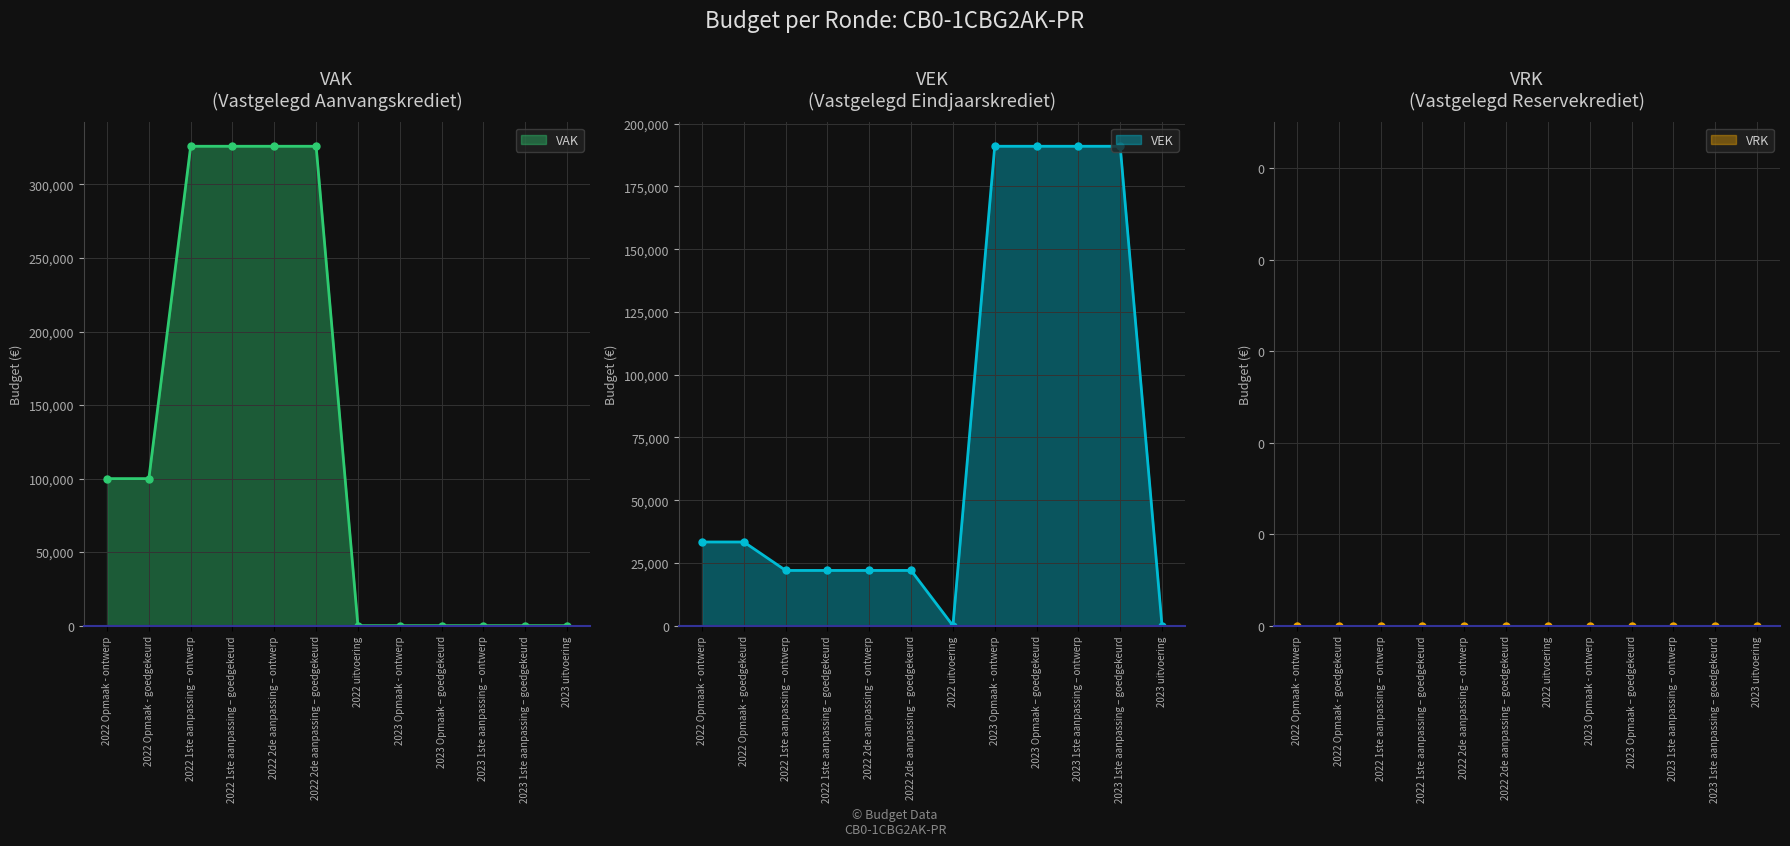

Reading left to right, transcribe all the data shown in this chart.

VAK: 2022 Opmaak - ontwerp=100000	2022 Opmaak - goedgekeurd=100000	2022 1ste aanpassing – ontwerp=326000	2022 1ste aanpassing – goedgekeurd=326000	2022 2de aanpassing – ontwerp=326000	2022 2de aanpassing – goedgekeurd=326000	2022 uitvoering=0	2023 Opmaak - ontwerp=0	2023 Opmaak – goedgekeurd=0	2023 1ste aanpassing – ontwerp=0	2023 1ste aanpassing – goedgekeurd=0	2023 uitvoering=0
VEK: 2022 Opmaak - ontwerp=33333	2022 Opmaak - goedgekeurd=33333	2022 1ste aanpassing – ontwerp=22000	2022 1ste aanpassing – goedgekeurd=22000	2022 2de aanpassing – ontwerp=22000	2022 2de aanpassing – goedgekeurd=22000	2022 uitvoering=0	2023 Opmaak - ontwerp=191000	2023 Opmaak – goedgekeurd=191000	2023 1ste aanpassing – ontwerp=191000	2023 1ste aanpassing – goedgekeurd=191000	2023 uitvoering=0
VRK: 2022 Opmaak - ontwerp=0	2022 Opmaak - goedgekeurd=0	2022 1ste aanpassing – ontwerp=0	2022 1ste aanpassing – goedgekeurd=0	2022 2de aanpassing – ontwerp=0	2022 2de aanpassing – goedgekeurd=0	2022 uitvoering=0	2023 Opmaak - ontwerp=0	2023 Opmaak – goedgekeurd=0	2023 1ste aanpassing – ontwerp=0	2023 1ste aanpassing – goedgekeurd=0	2023 uitvoering=0